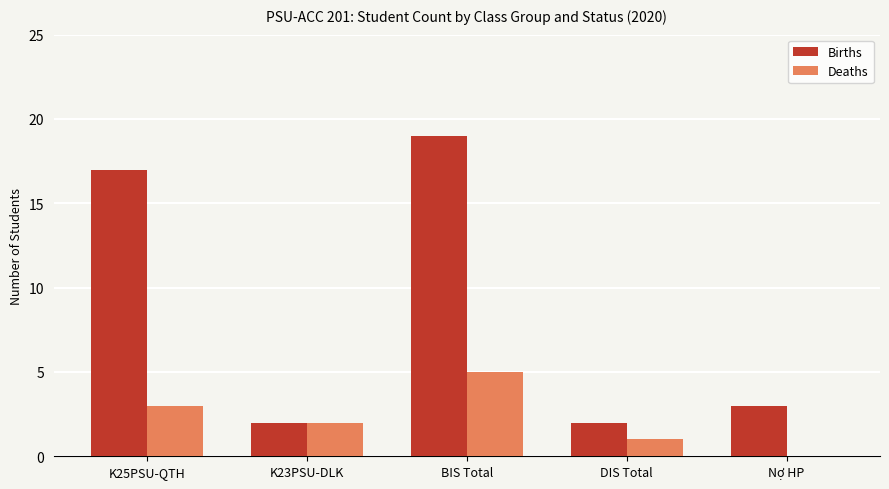

What is the sum of all Births values?

43